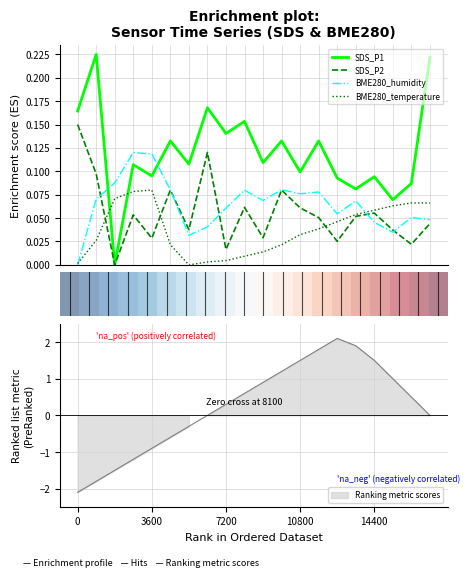

True or false: SDS_P2 and BME280_humidity intersect in this chart.

True